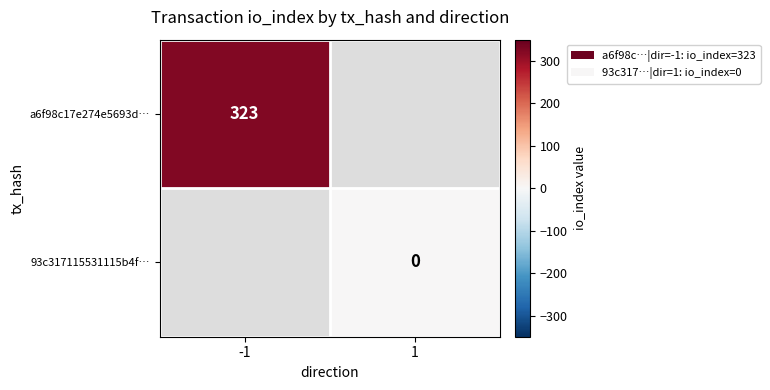

Is it true that a6f98c17e274e5693d… equals 323 at -1?

True